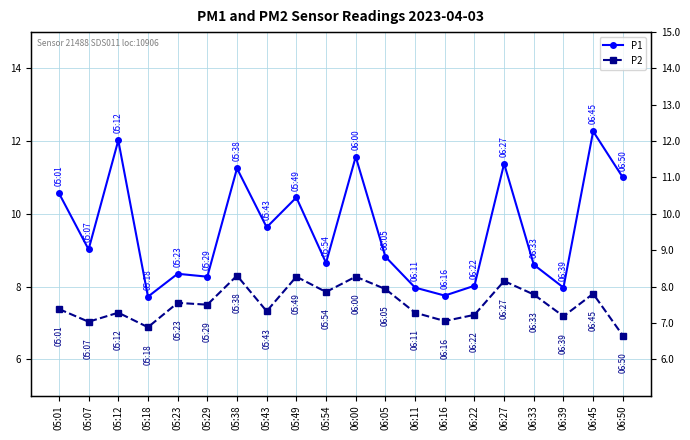

At which category does P2 reach its first local peak?

05:12